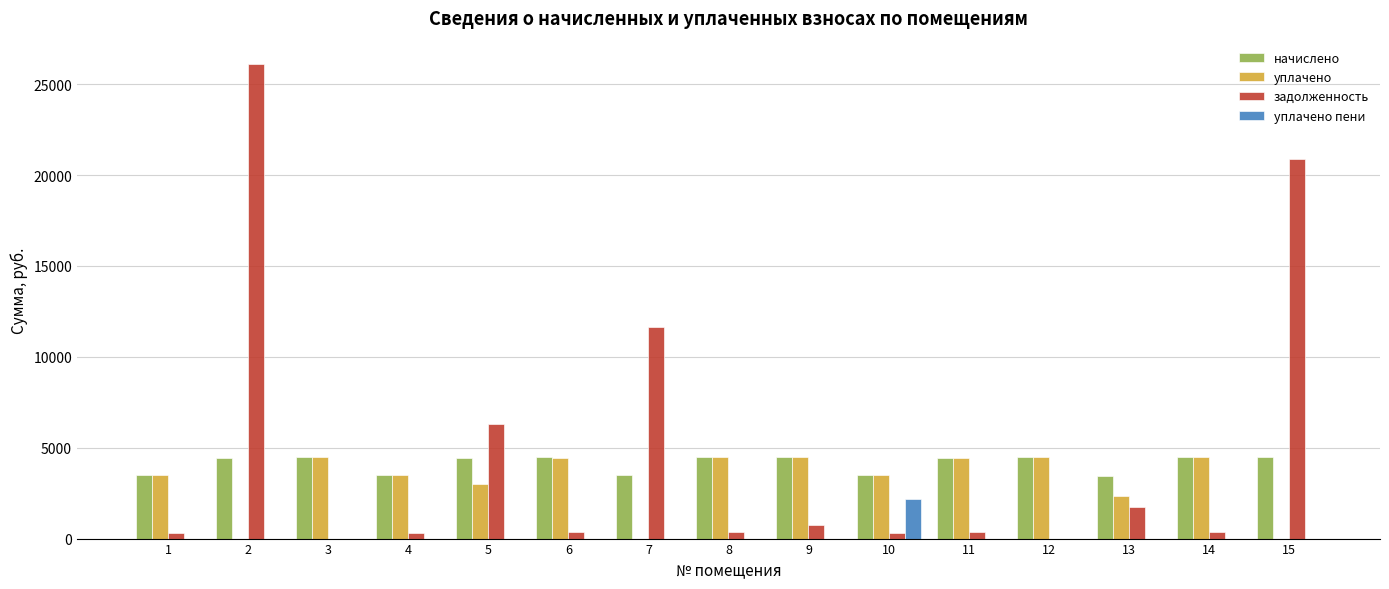

What is the average value of the уплачено series?

3142.8